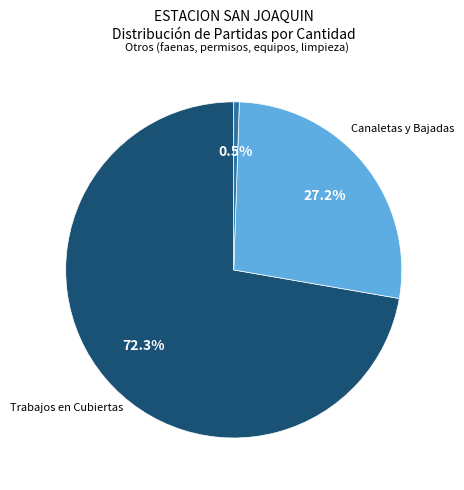

Rank the categories by value from highest to lowest.

Trabajos en Cubiertas, Canaletas y Bajadas, Otros (faenas, permisos, equipos, limpieza)